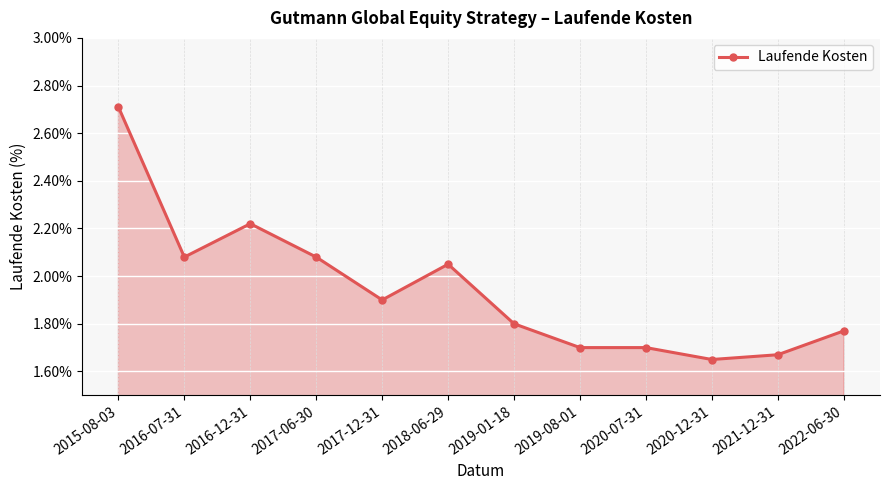

Between 2017-06-30 and 2019-01-18, which is larger?

2017-06-30